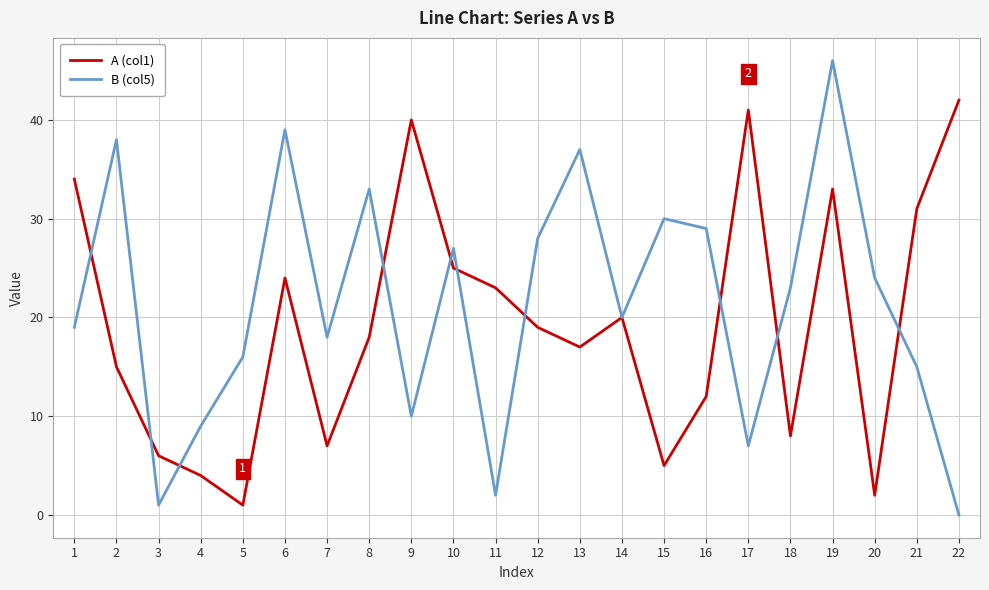

What is the difference between the A (col1) values at 19 and 20?

31